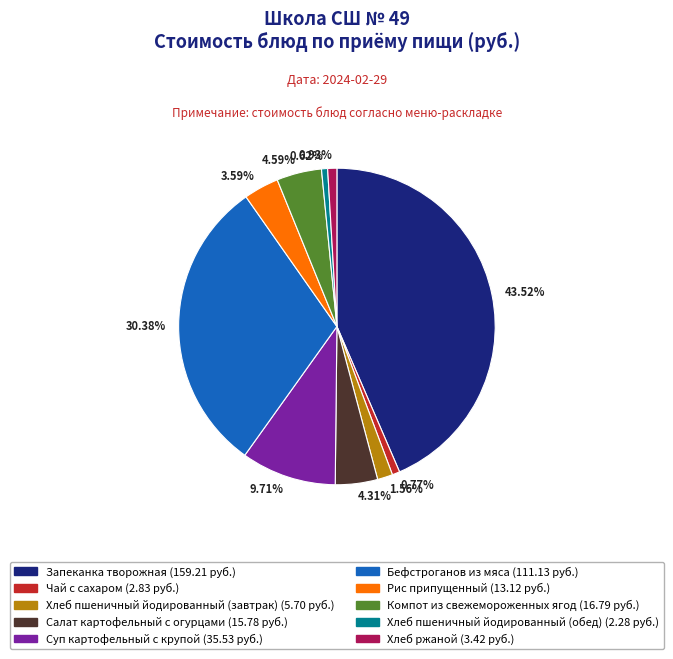

Is there any slice that represents more than half of the pie?

No